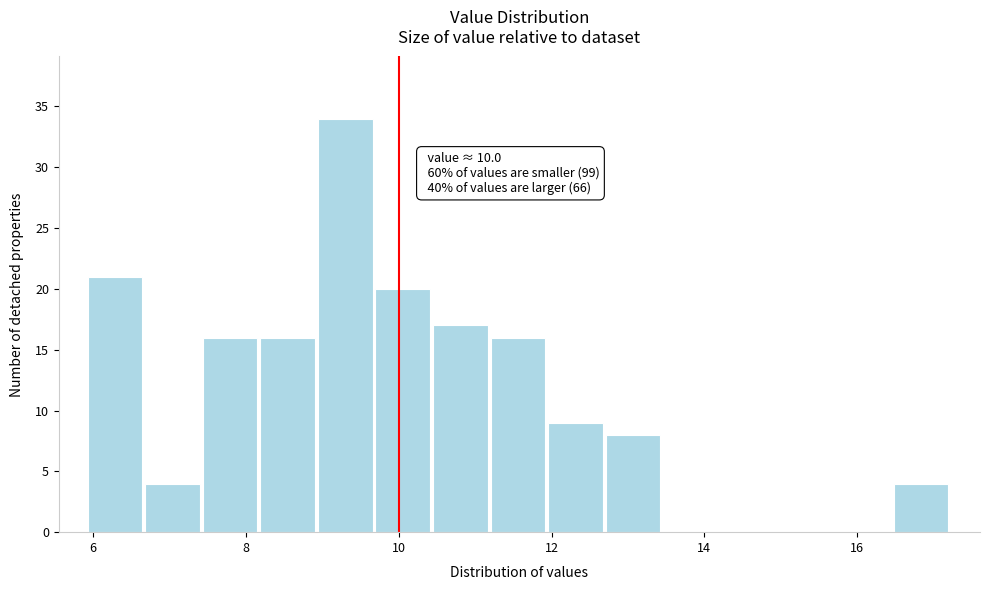

Around what value on the x-axis is the tallest bar? Give the approximate position of its centre, as read against the axis.

9.4